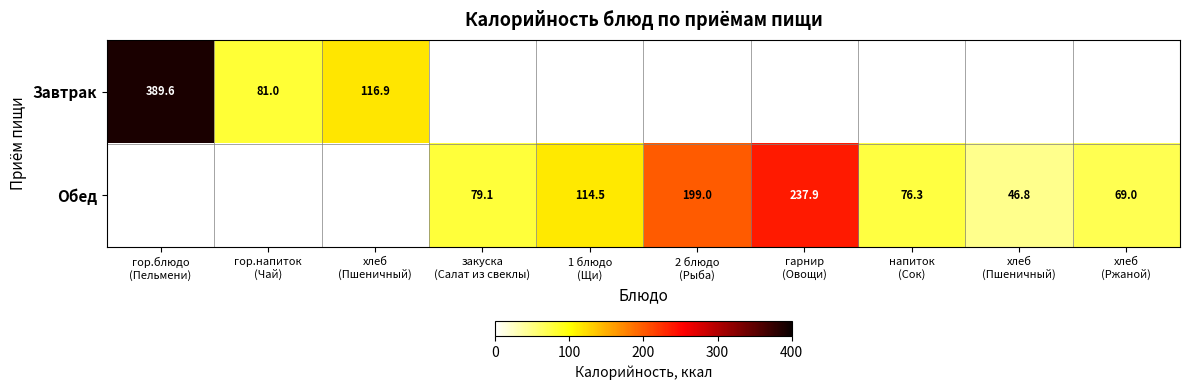

Count the number of categories in the chart.

10